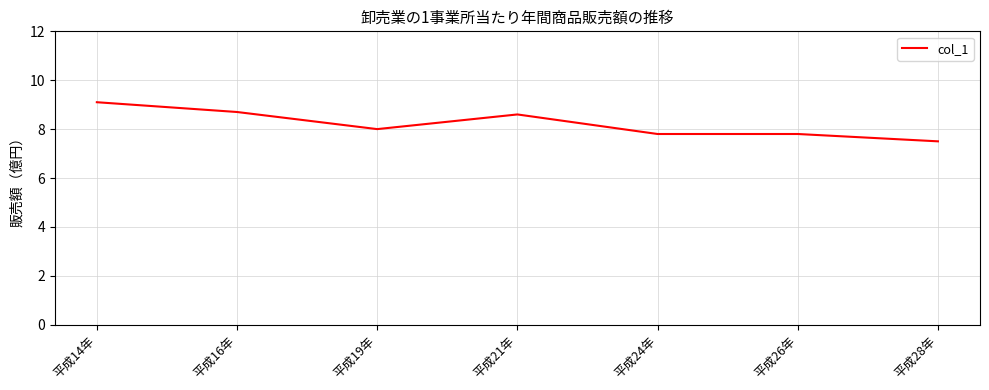

How many categories are shown in the chart?

7